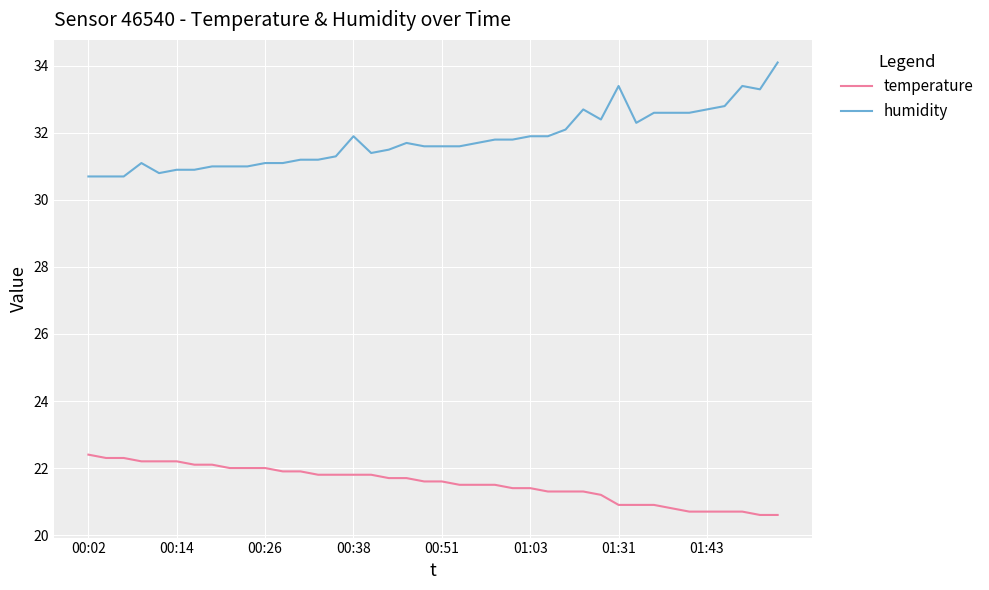

Reading left to right, list all the values displayed in this chart.

temperature: 22.4	22.3	22.3	22.2	22.2	22.2	22.1	22.1	22.0	22.0	22.0	21.9	21.9	21.8	21.8	21.8	21.8	21.7	21.7	21.6	21.6	21.5	21.5	21.5	21.4	21.4	21.3	21.3	21.3	21.2	20.9	20.9	20.9	20.8	20.7	20.7	20.7	20.7	20.6	20.6
humidity: 30.7	30.7	30.7	31.1	30.8	30.9	30.9	31.0	31.0	31.0	31.1	31.1	31.2	31.2	31.3	31.9	31.4	31.5	31.7	31.6	31.6	31.6	31.7	31.8	31.8	31.9	31.9	32.1	32.7	32.4	33.4	32.3	32.6	32.6	32.6	32.7	32.8	33.4	33.3	34.1